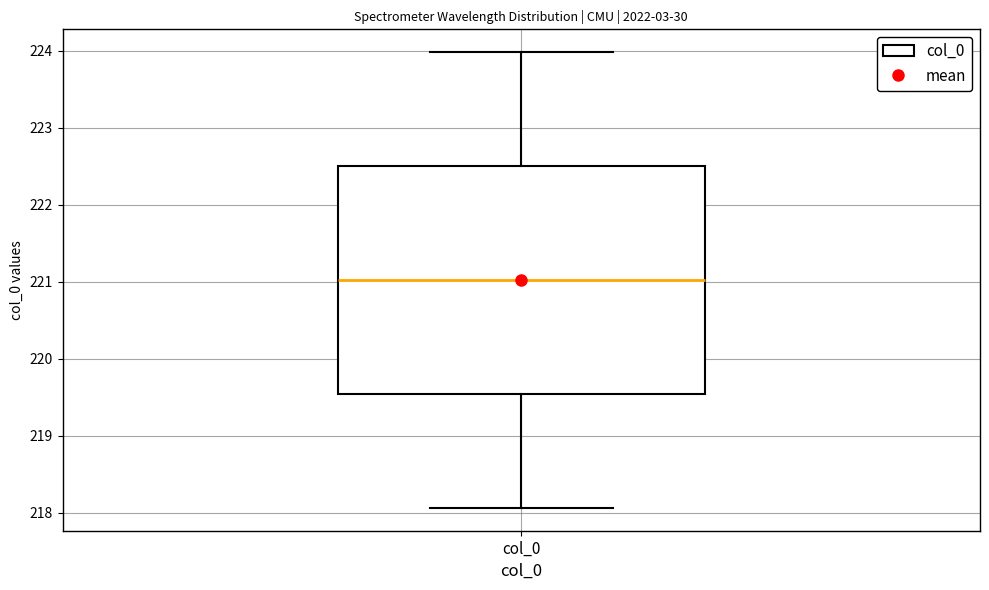

Transcribe this box plot: give where the median line is, the range the box spans, and where the two whiskers end, as read against the y-axis. The values are not printed on the chart, so give them approximately, as read against the axis.

median 221.0, box 219.5 to 222.5, whiskers 218.1 to 224.0